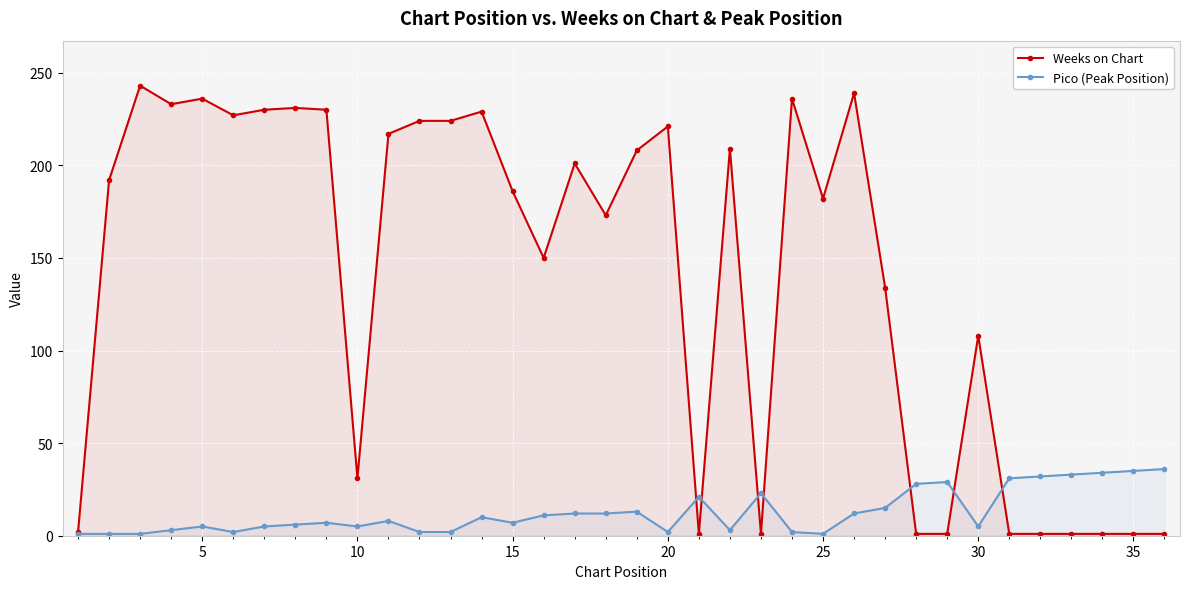

The Weeks on Chart series shows 366 at 10. True or false?

False